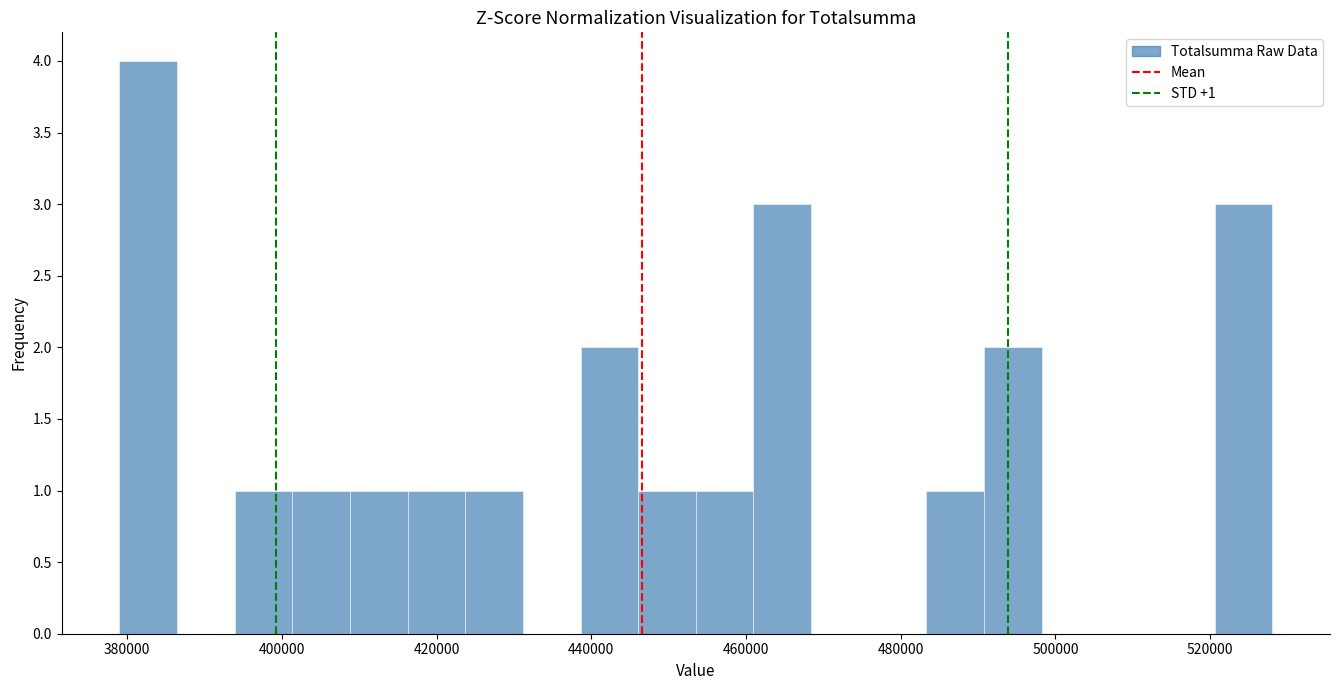

Around what value on the x-axis is the tallest bar? Give the approximate position of its centre, as read against the axis.

382000